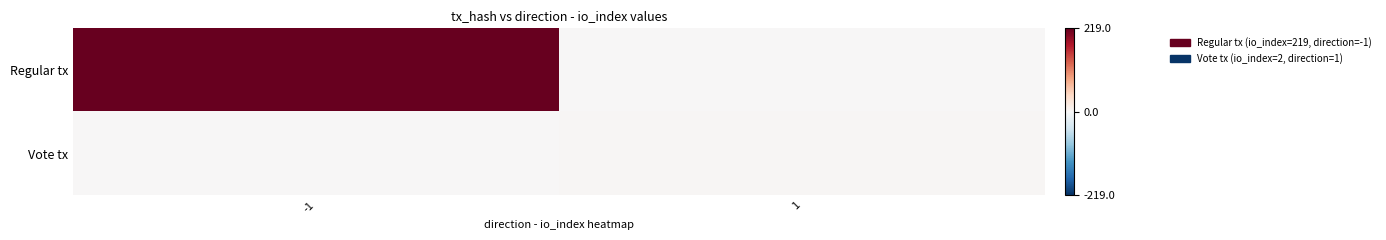

List the series in order of their peak value, highest first.

Regular tx, Vote tx